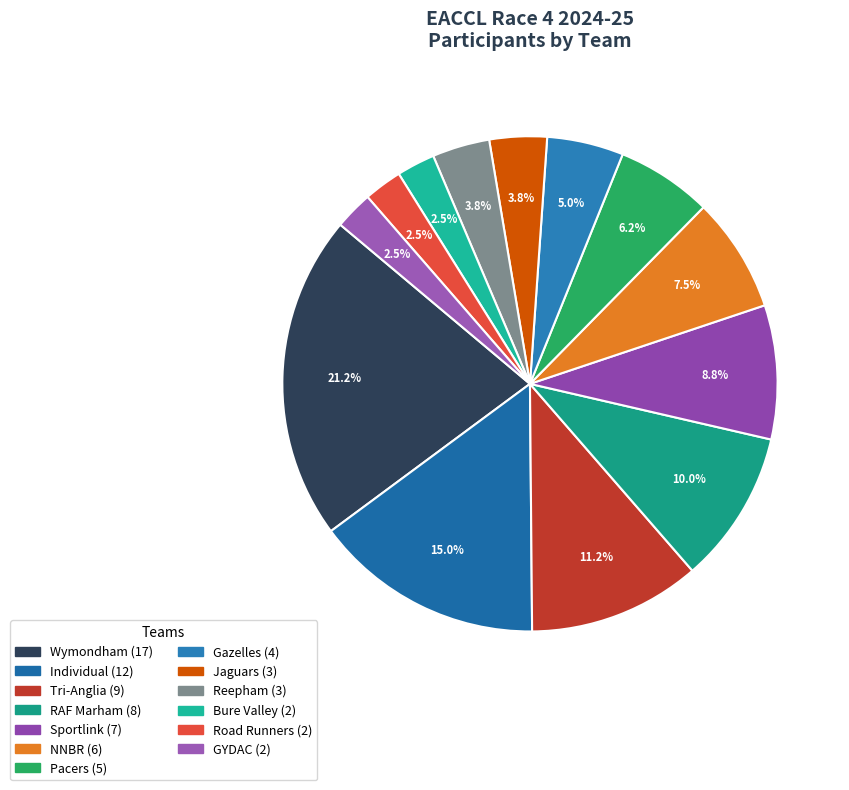

Is there any slice that represents more than half of the pie?

No